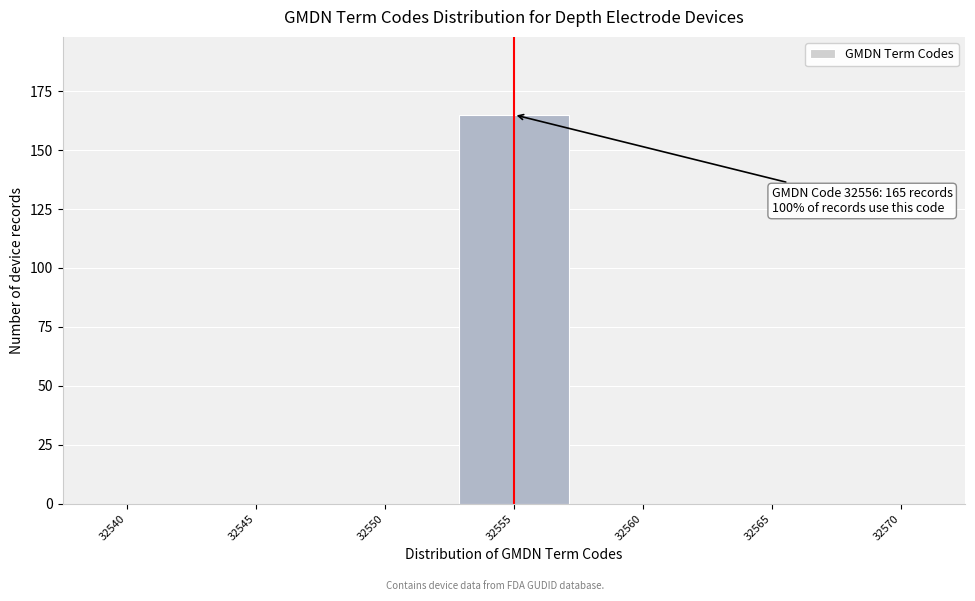

Reading left to right, list all the values displayed in this chart.

32540=0	32545=0	32550=0	32555=165	32560=0	32565=0	32570=0